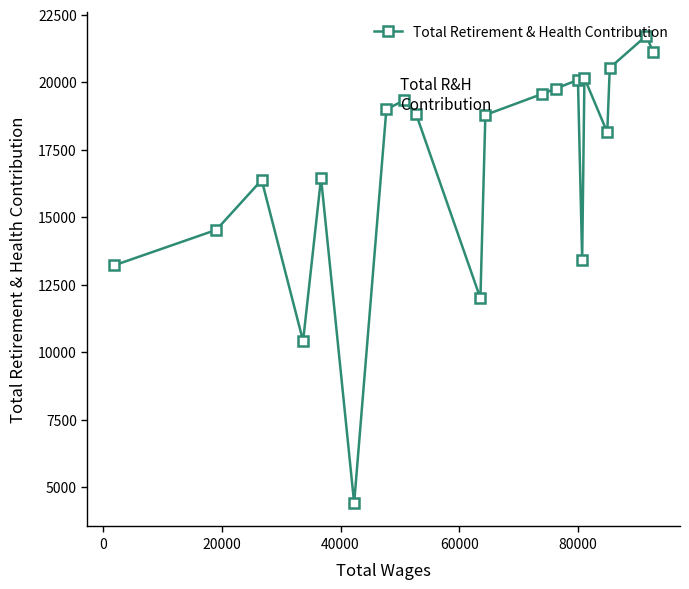

True or false: the data has more than 2 interior local peaks.

True